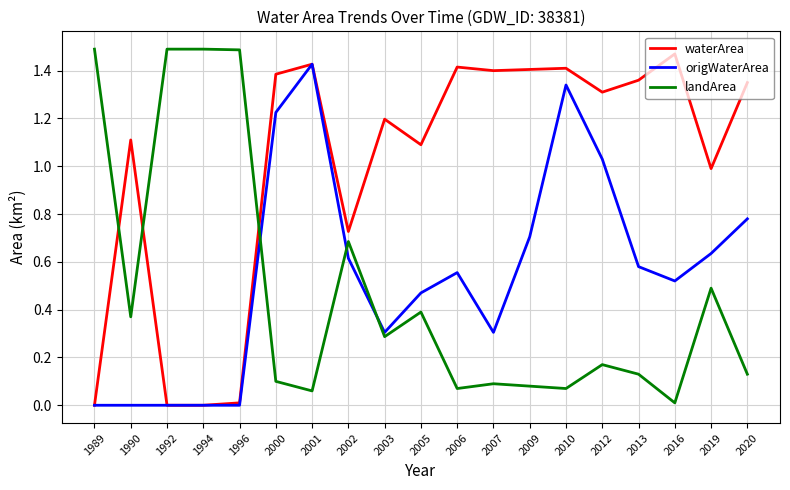

Where do waterArea and landArea first cross each other?

1989 and 1990